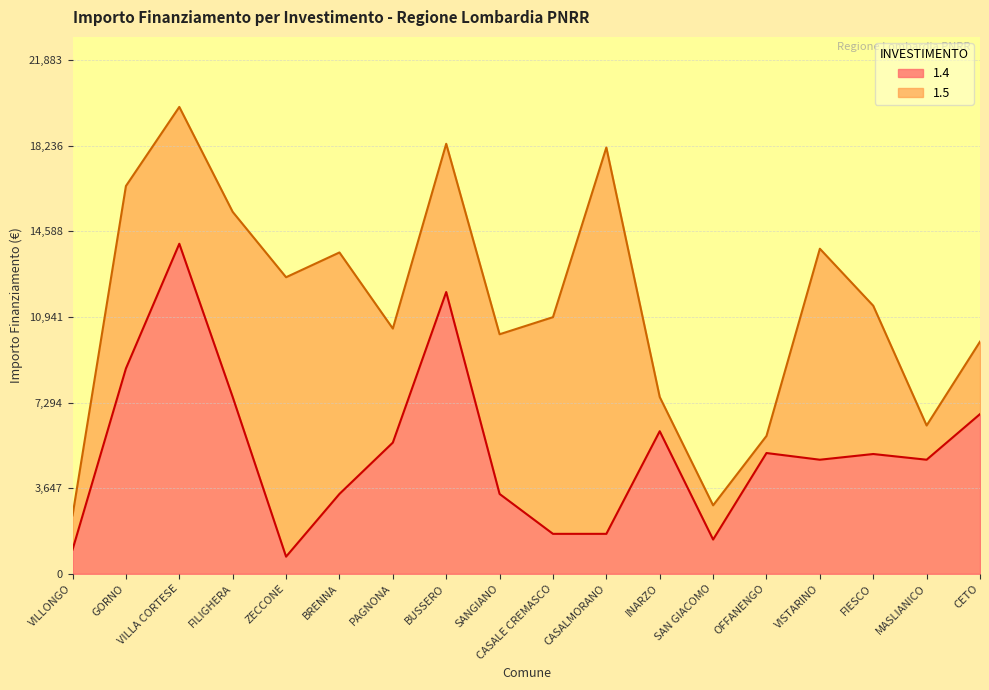

Where is the first local maximum?

VILLA CORTESE